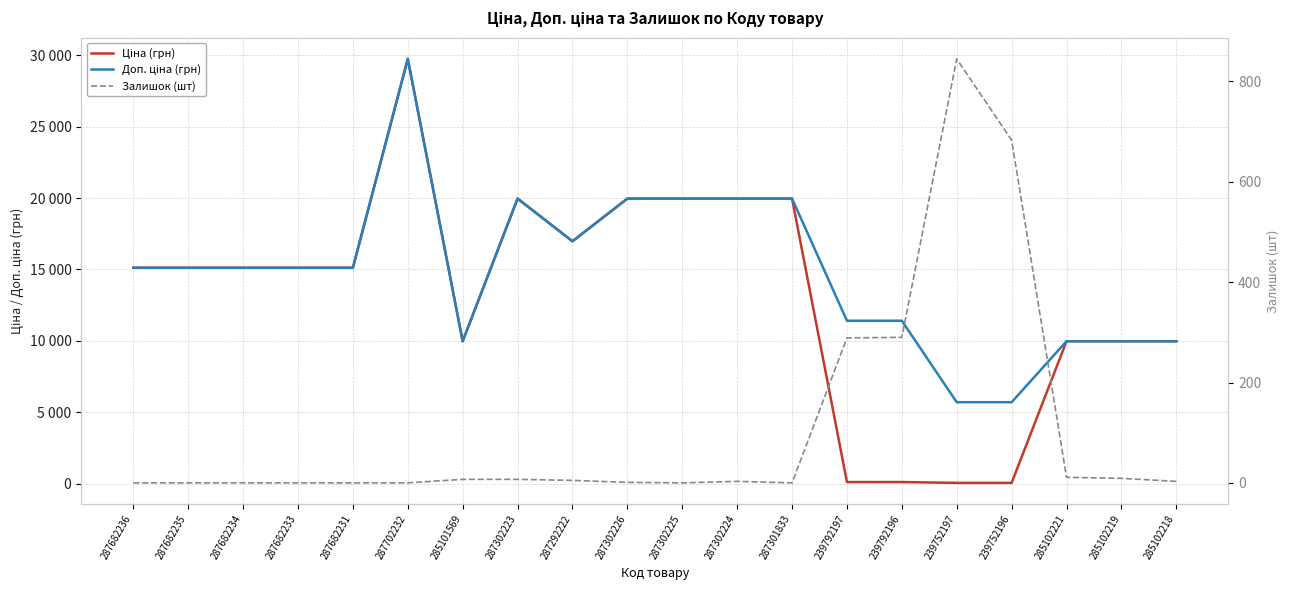

Which category has the highest value in the Залишок (шт) series?

239752197